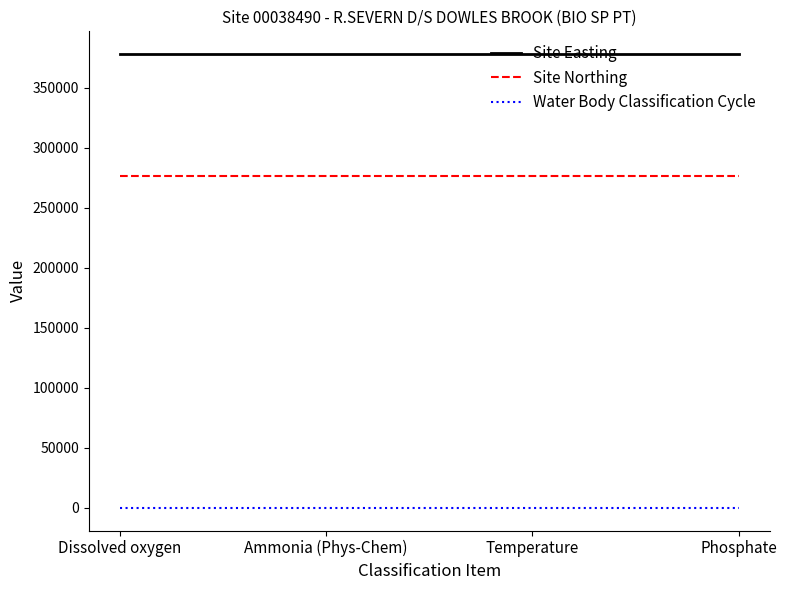

Rank the series at Dissolved oxygen from highest to lowest value.

Site Easting, Site Northing, Water Body Classification Cycle